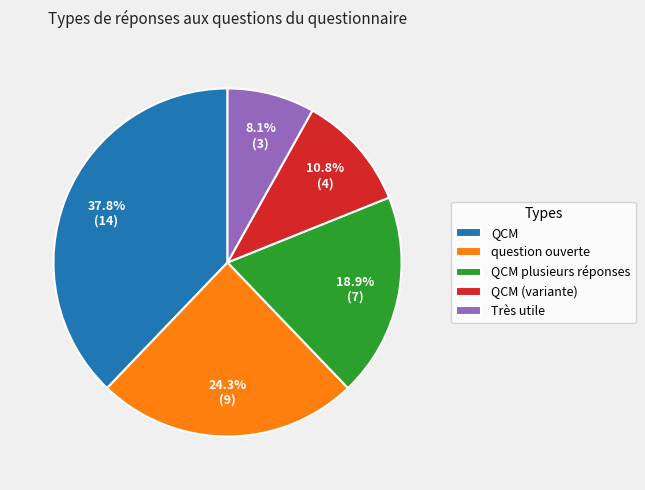

Does QCM represent more than half of the total?

No